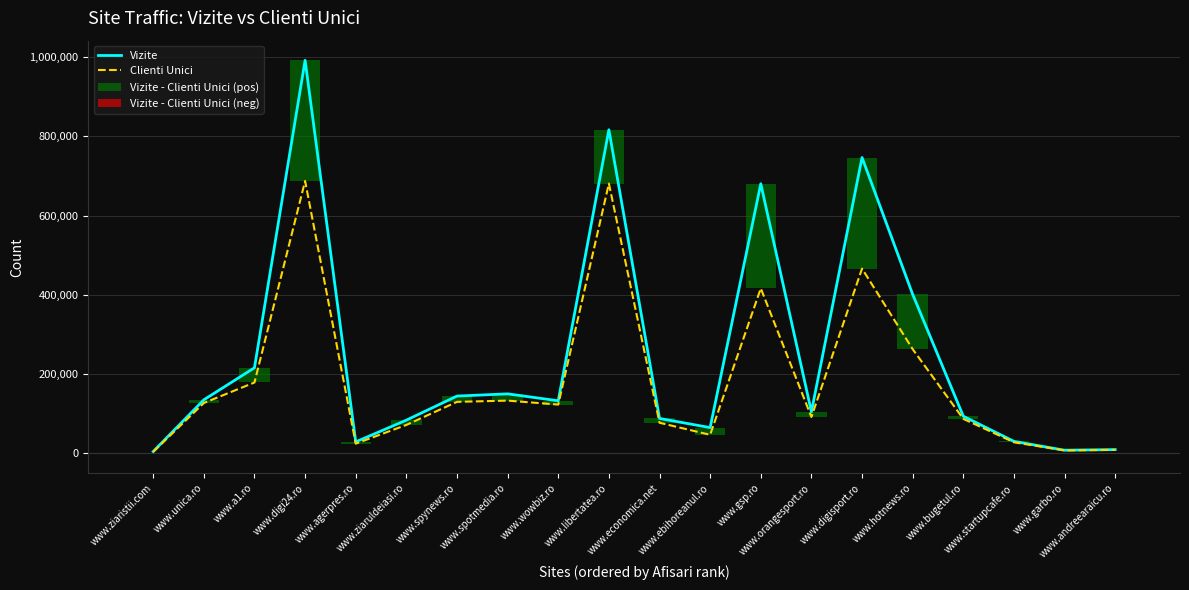

What is the sum of the Clienti Unici values at www.economica.net and www.hotnews.ro?

340492